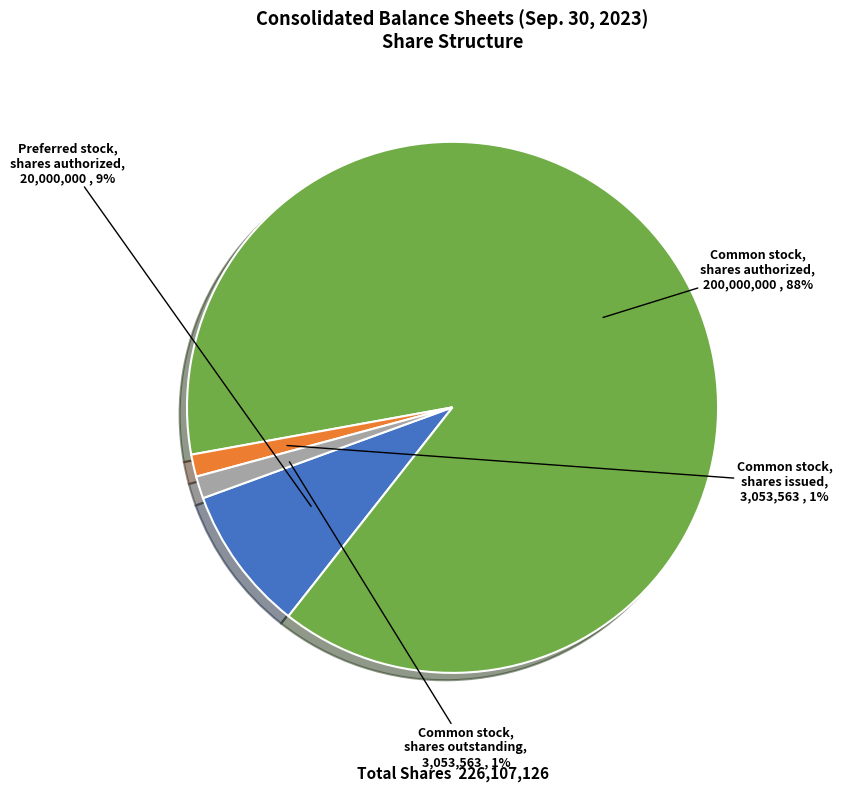

To the nearest percent, what is the average slice percentage?

25%